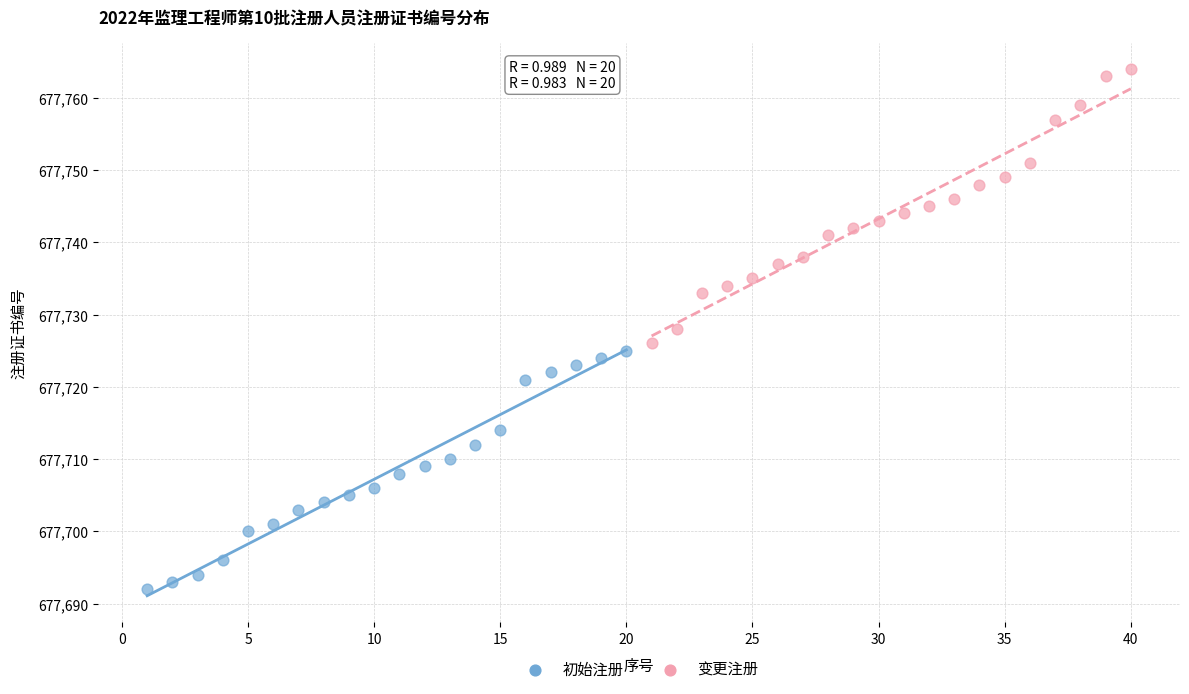

Which series has the largest Y range (max minus min)?

变更注册